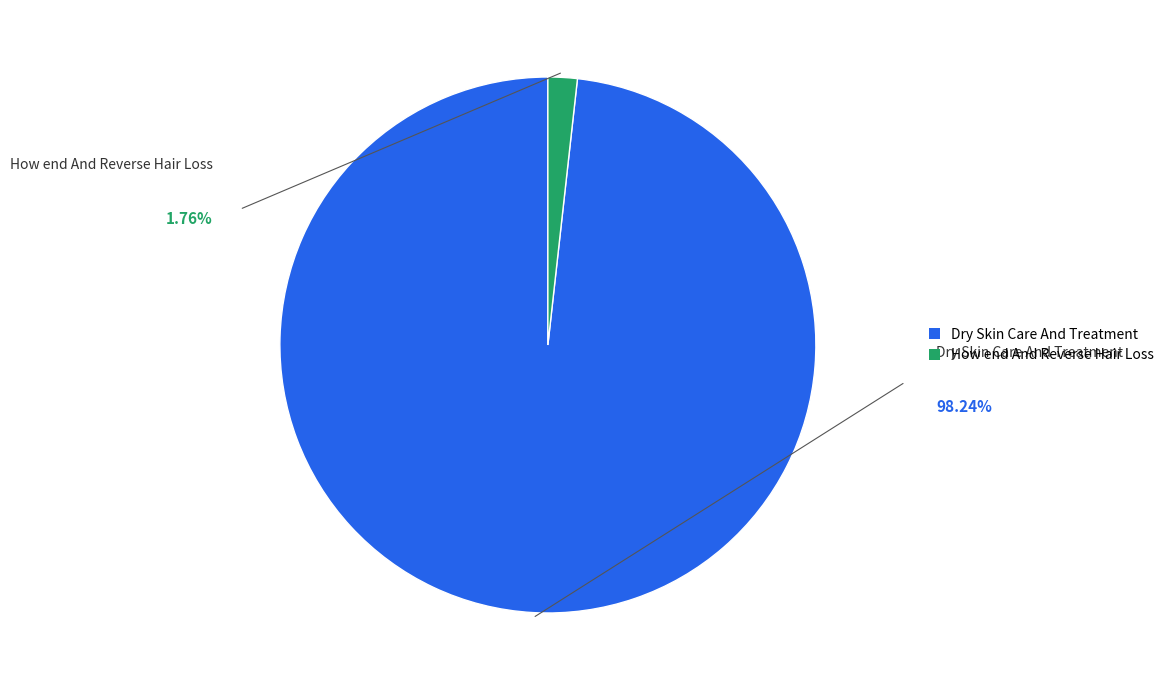

Do How end And Reverse Hair Loss and Dry Skin Care And Treatment together represent more than half of the pie?

Yes